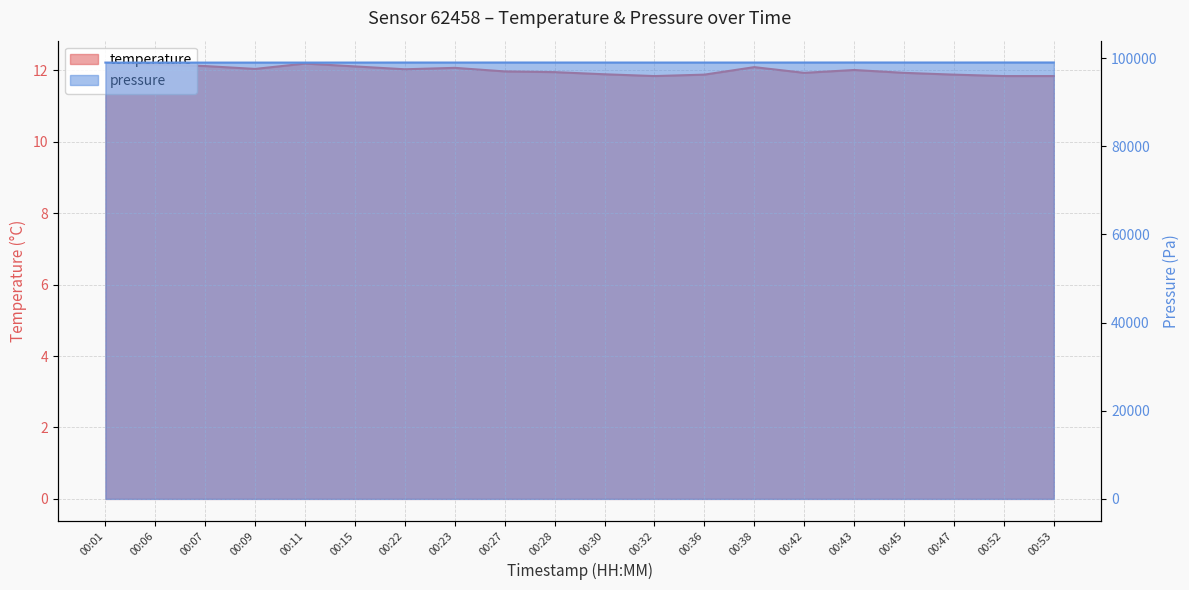

What value does the pressure series have at 00:47?

99016.0